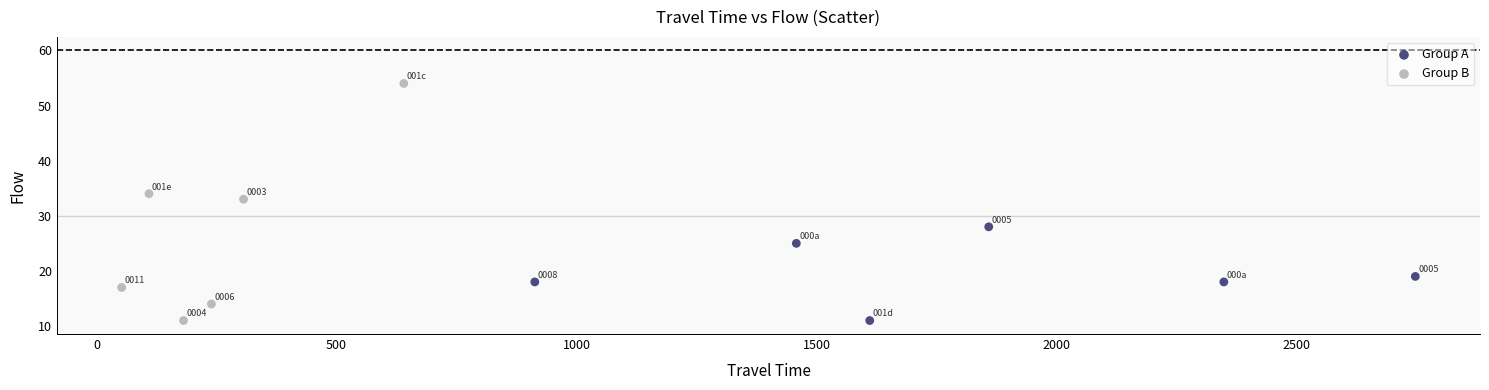

Which series contains the highest Y value?

Group B